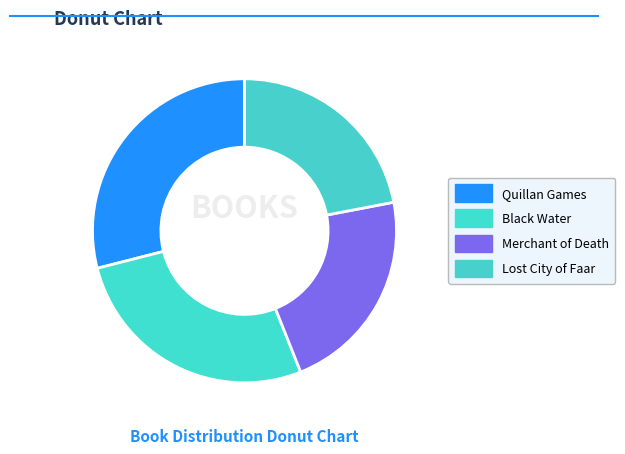

Is it true that Black Water is 39% of the pie?

False